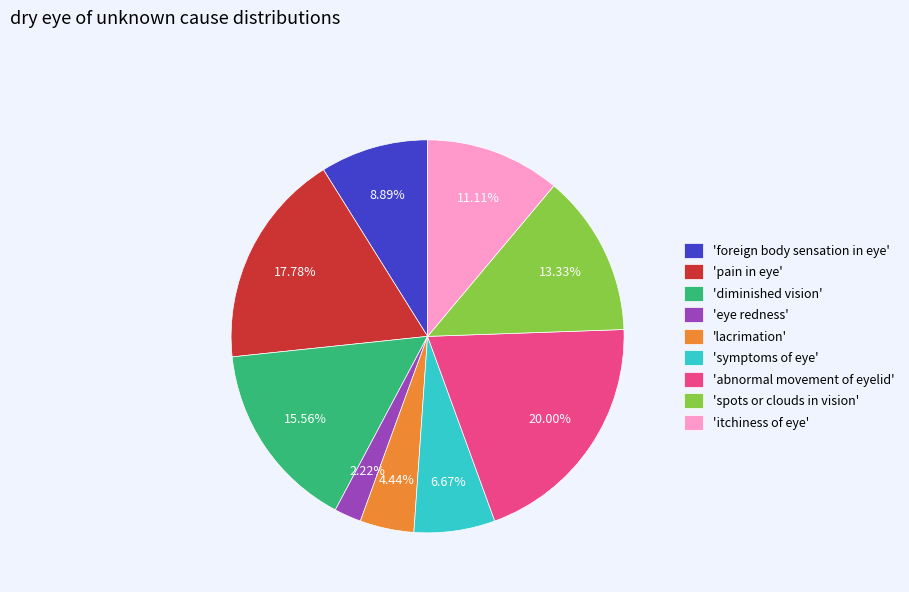

Do 'spots or clouds in vision' and 'eye redness' together represent more than half of the pie?

No